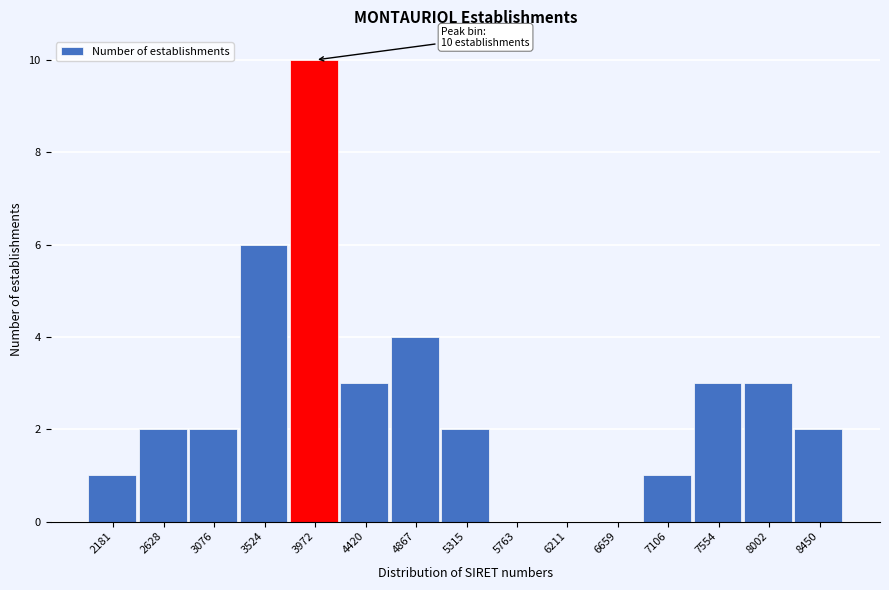

Reading left to right, transcribe all the data shown in this chart.

2181=1	2628=2	3076=2	3524=6	3972=10	4420=3	4867=4	5315=2	5763=0	6211=0	6659=0	7106=1	7554=3	8002=3	8450=2